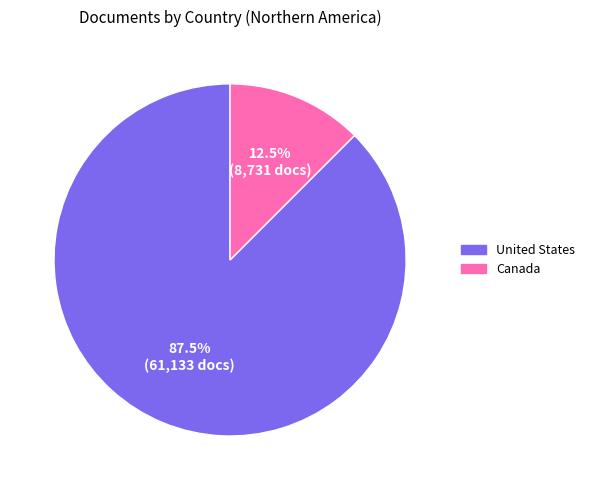

Rank the categories by value from highest to lowest.

United States, Canada